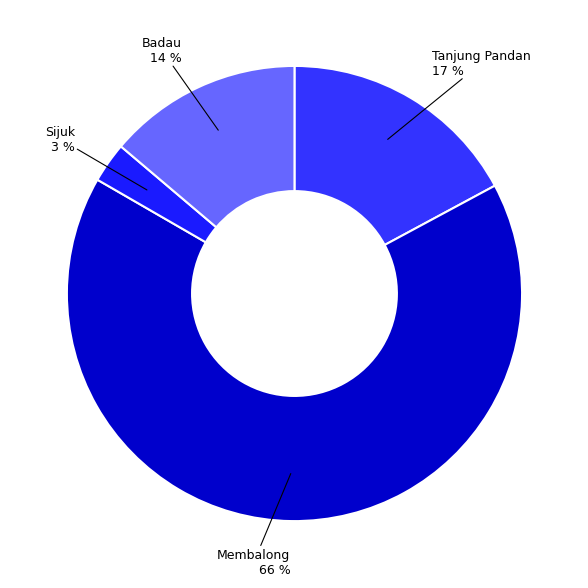

To the nearest percent, what percentage of the pie is Membalong?

66%